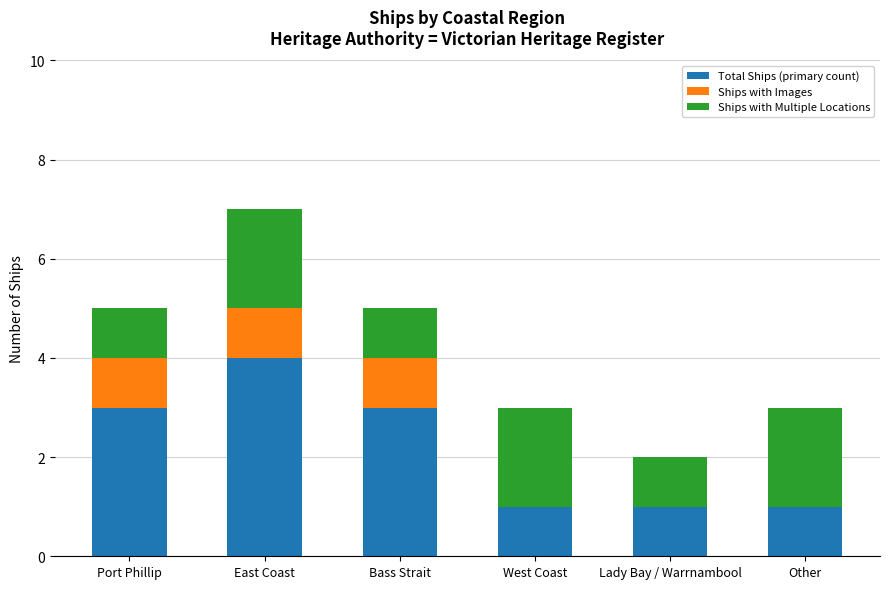

The value of Total Ships (primary count) at Other is 1. True or false?

True